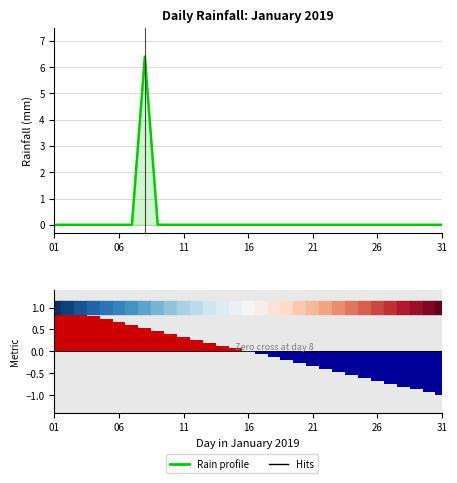

Is it true that Ranked list metric (rain days) equals -0.9 at 29?

True